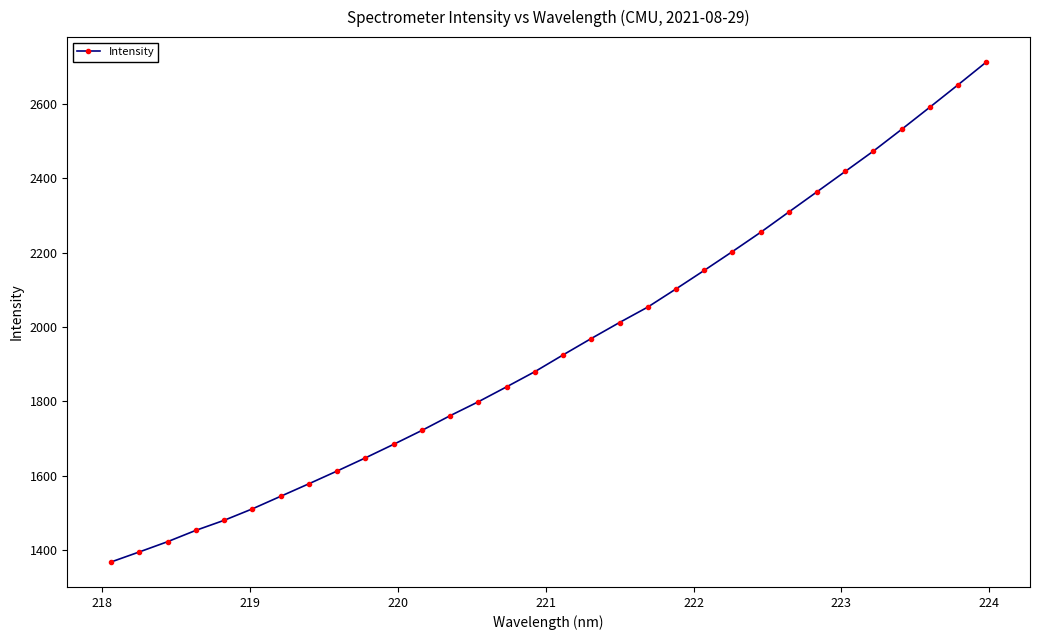

What is the value of the 7th point from the left?

1544.9